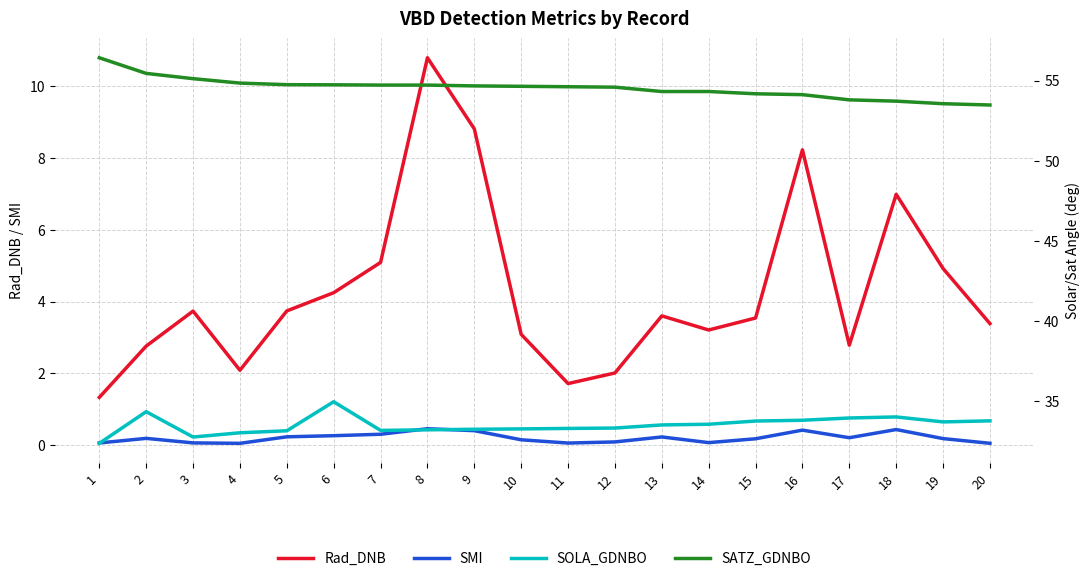

List the series in order of their peak value, lowest first.

SMI, Rad_DNB, SOLA_GDNBO, SATZ_GDNBO